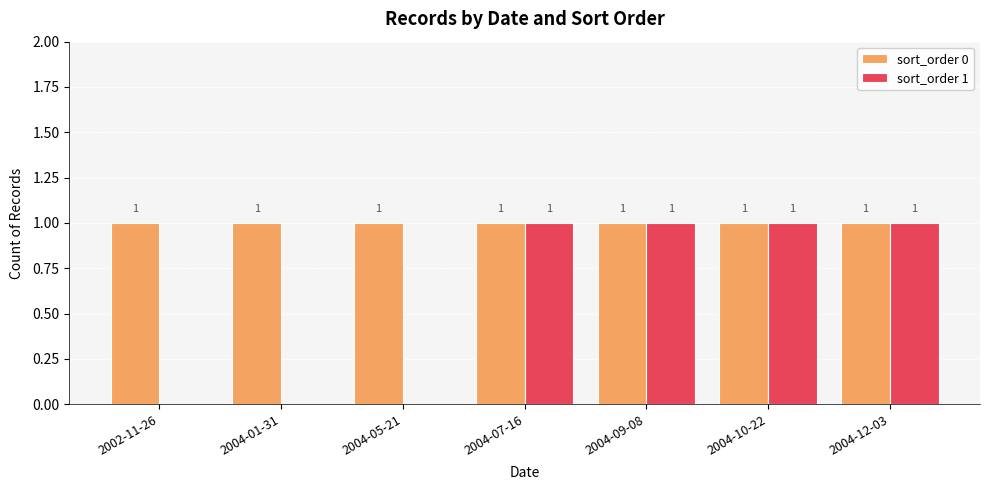

Is the value of sort_order 1 at 2002-11-26 greater than the value of sort_order 0 at 2002-11-26?

No